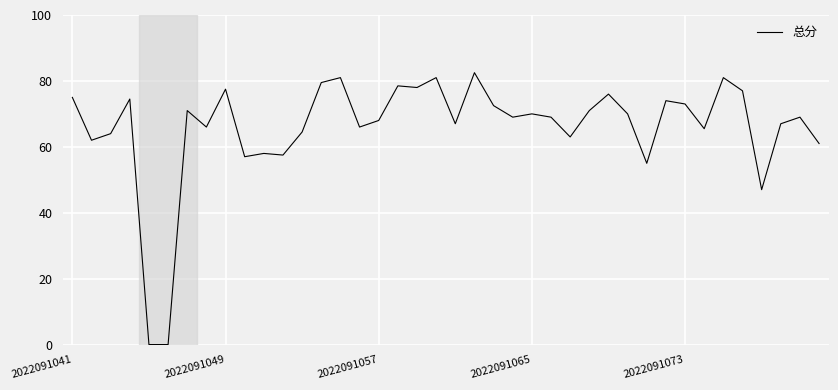

Does the chart have visible grid lines?

Yes